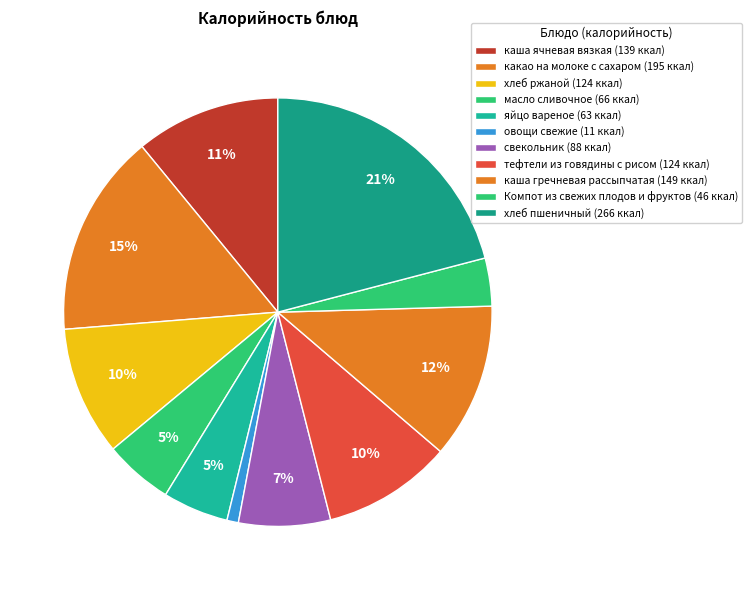

Is there a majority slice in this chart?

No